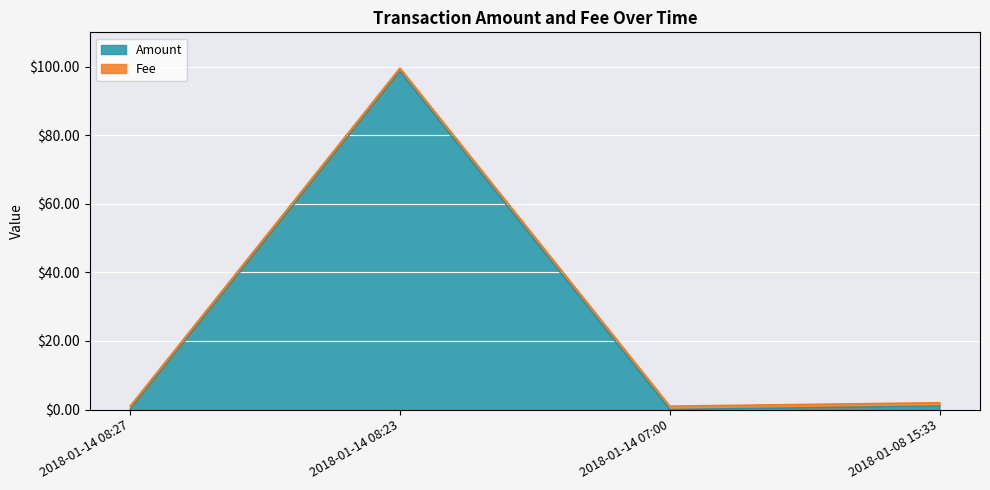

The chart shows a value of 1.0 at 2018-01-08 15:33. True or false?

True